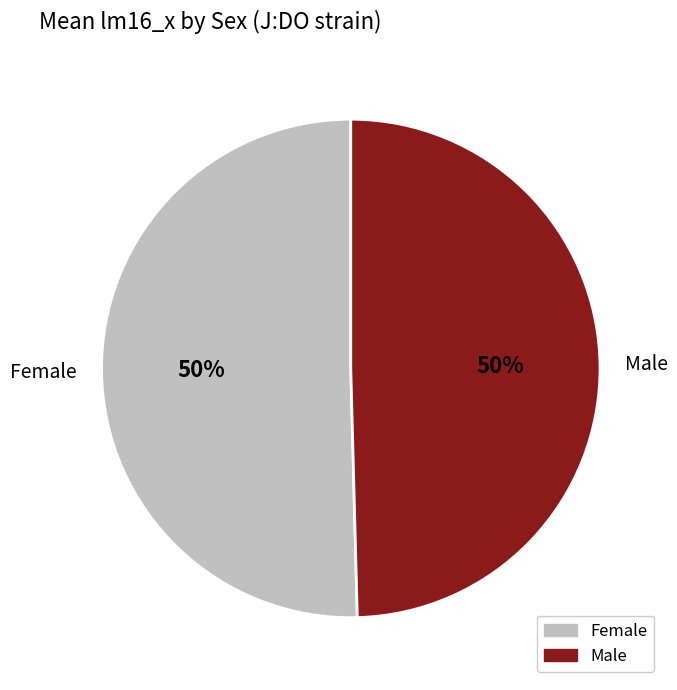

To the nearest percent, what is the average slice percentage?

50%